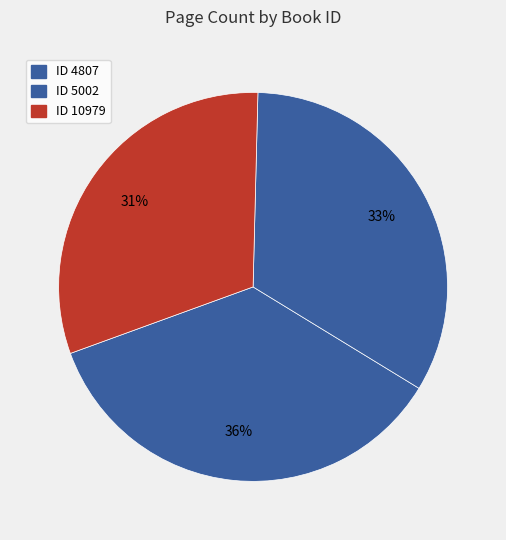

How many segments does this pie chart have?

3